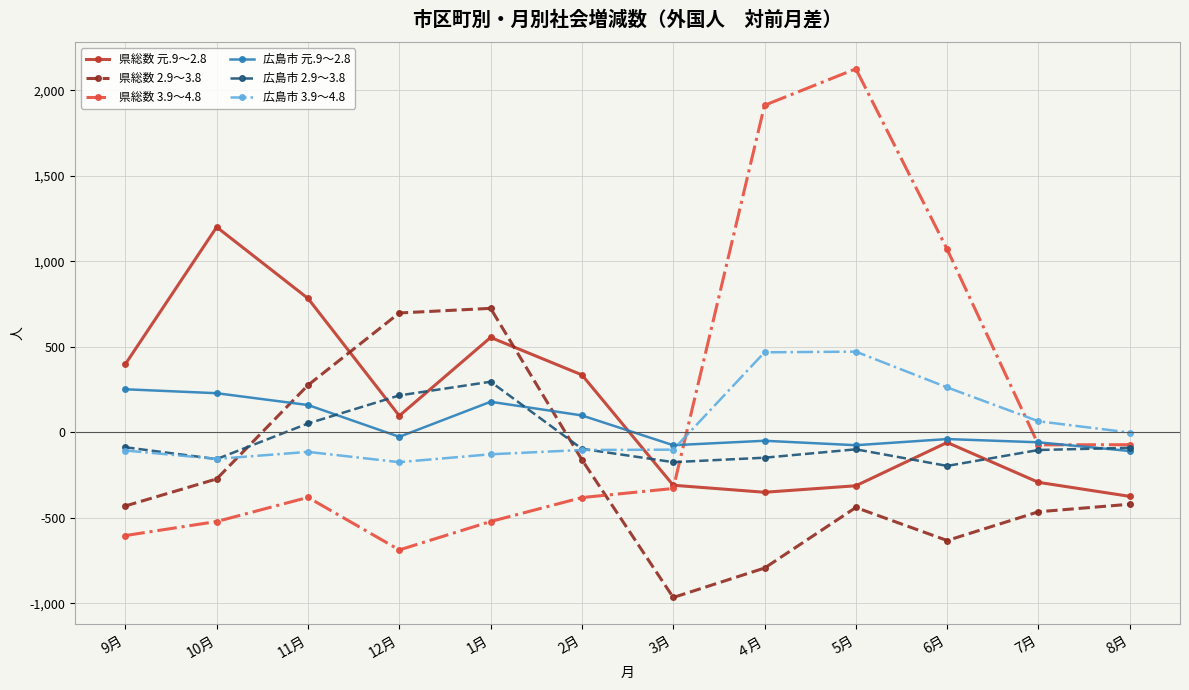

Where is the first local minimum for 広島市 2.9～3.8?

10月